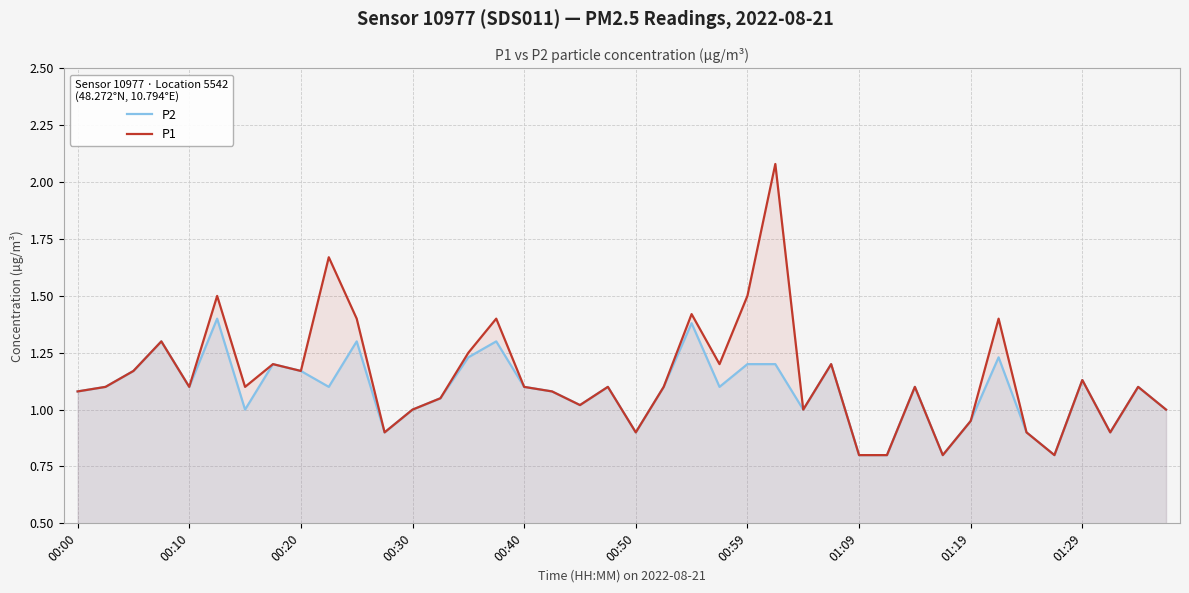

True or false: P2 and P1 intersect in this chart.

False